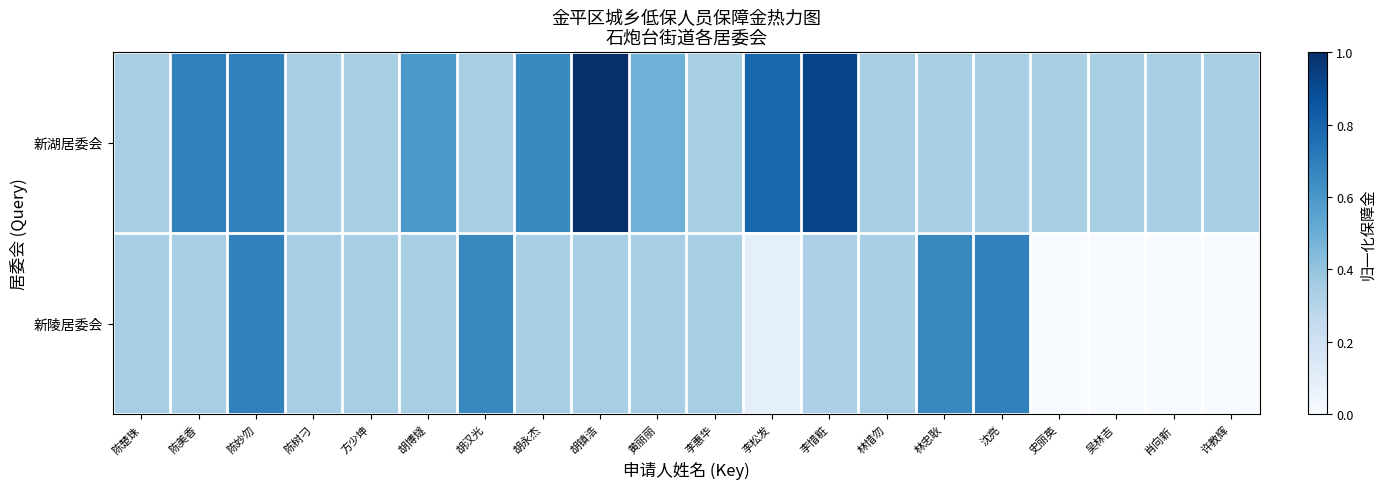

At how many categories does at least one series exceed 0?

20